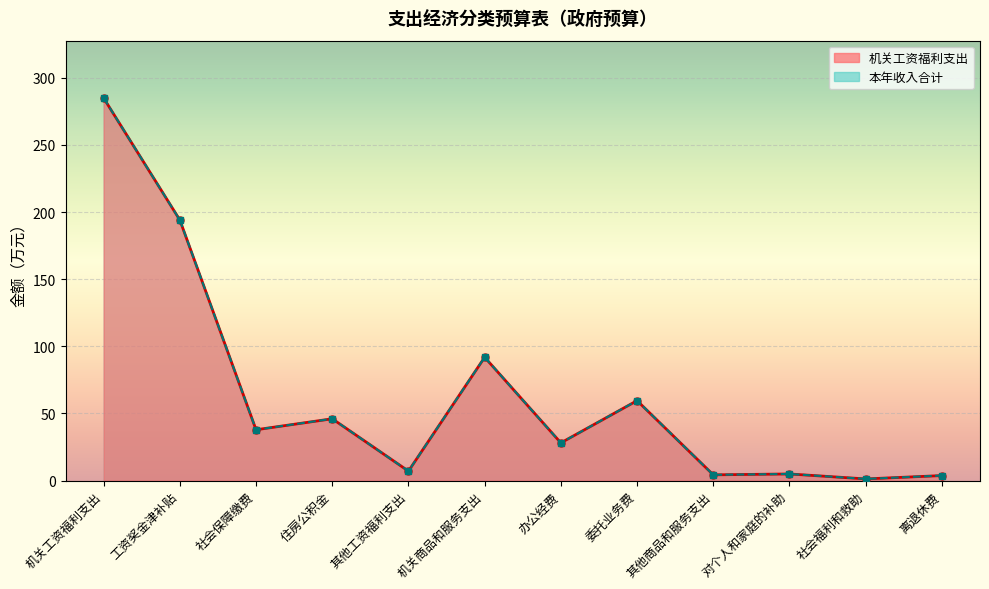

At which category is the sum across all series the highest?

机关工资福利支出